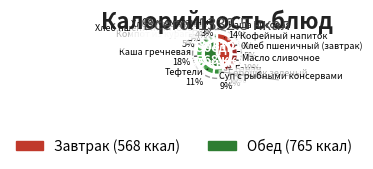

To the nearest percent, what portion does Банан represent?

7%